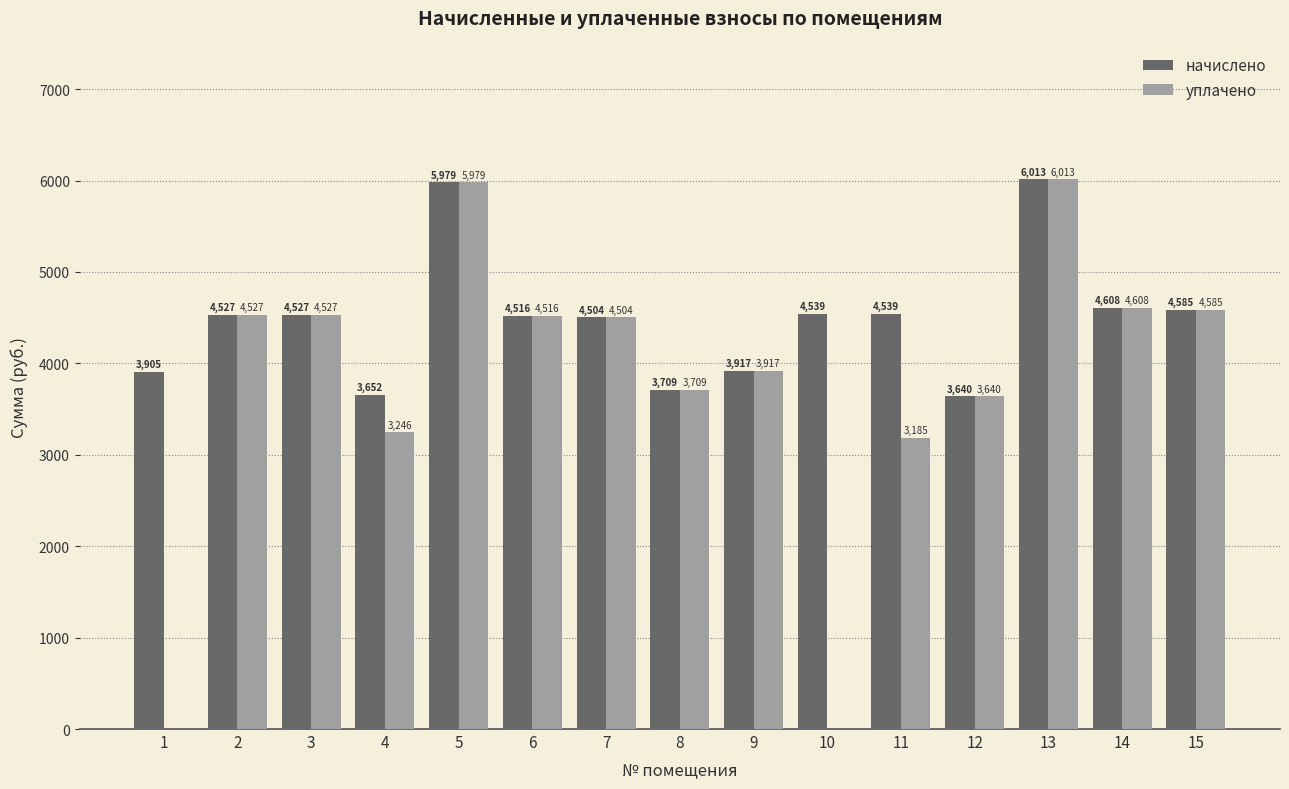

What is the total value across all series at 11?

7724.1